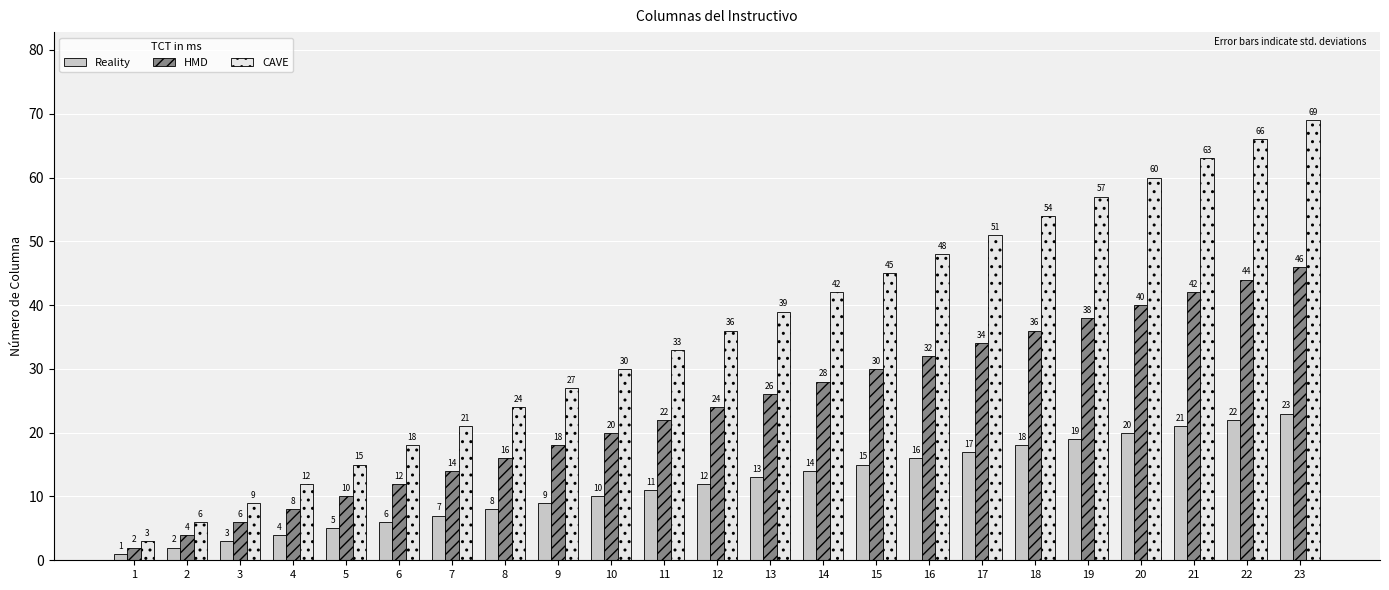

Reading right to left, list all the values displayed in this chart.

Reality: 23	22	21	20	19	18	17	16	15	14	13	12	11	10	9	8	7	6	5	4	3	2	1
HMD: 46	44	42	40	38	36	34	32	30	28	26	24	22	20	18	16	14	12	10	8	6	4	2
CAVE: 69	66	63	60	57	54	51	48	45	42	39	36	33	30	27	24	21	18	15	12	9	6	3